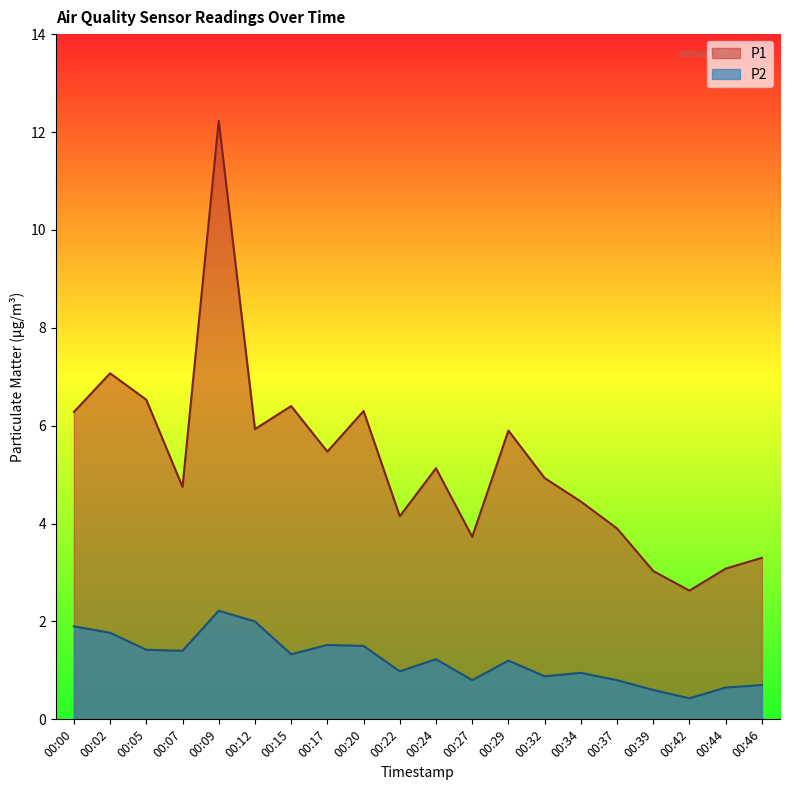

What is the greatest value displayed?

12.2